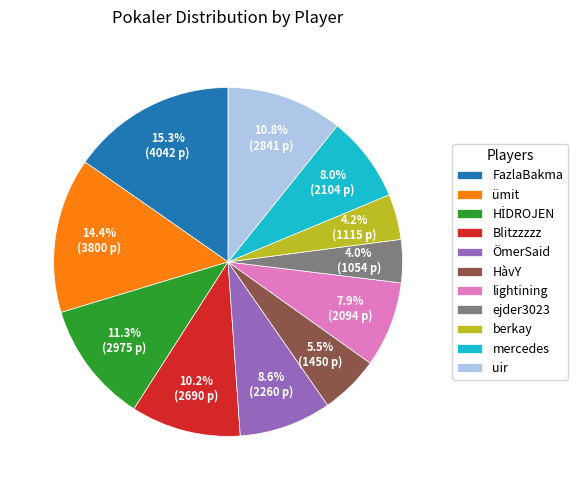

How many slices are in this pie chart?

11